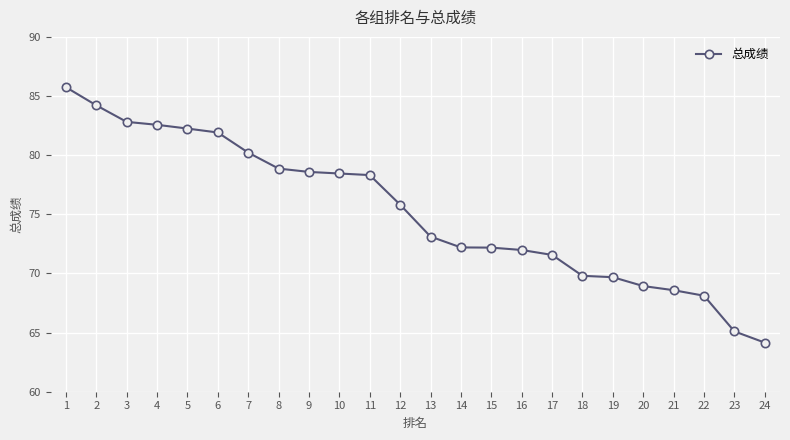

Read the value at 14.

72.2